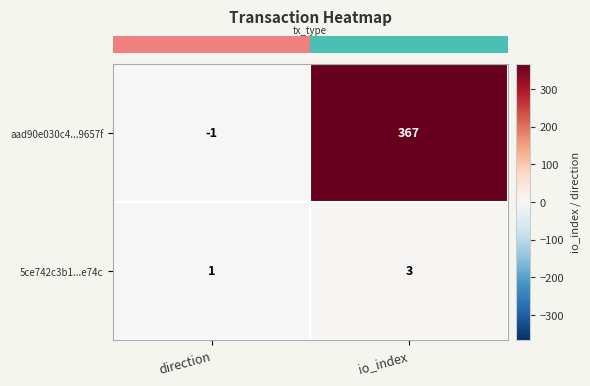

Which series has the largest total across all categories?

aad90e030c4...9657f